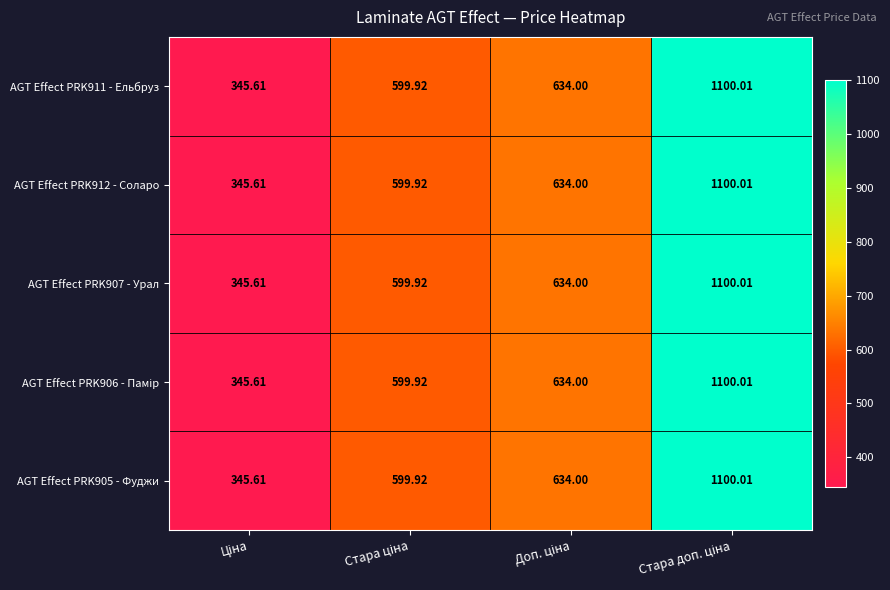

How many series are shown in this chart?

5